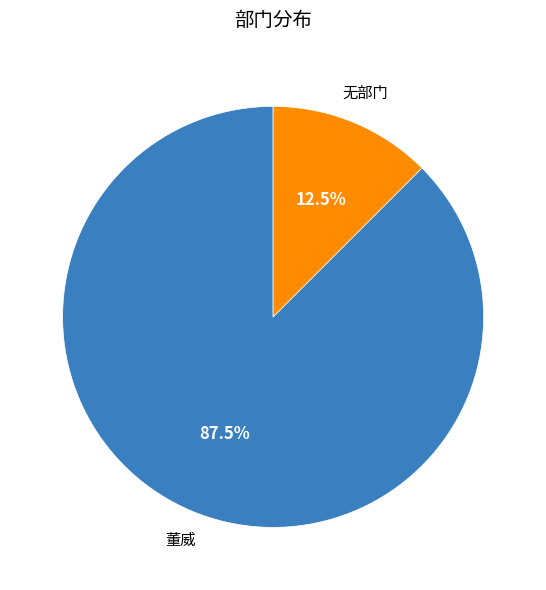

Is there any slice that represents more than half of the pie?

Yes